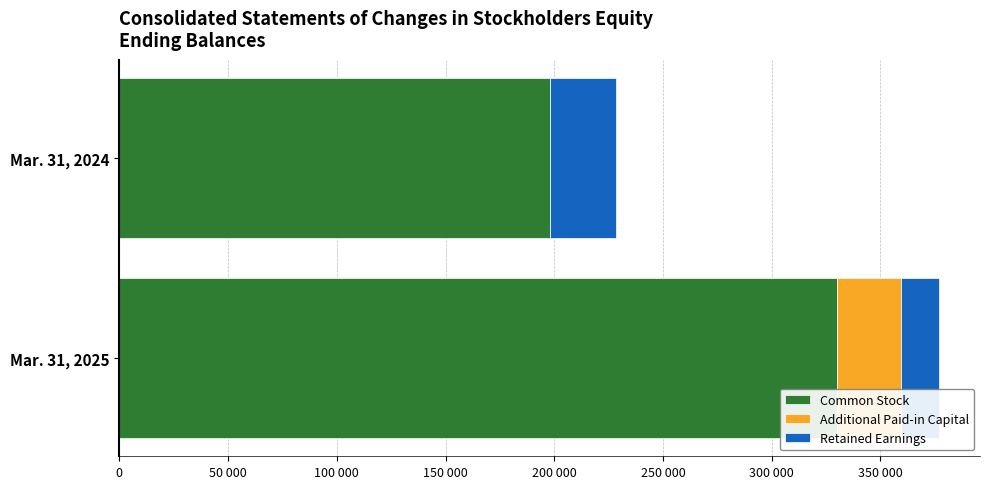

Reading right to left, transcribe all the data shown in this chart.

Common Stock: 50 000=329920	0=198004
Additional Paid-in Capital: 50 000=29687	0=252
Retained Earnings: 50 000=17338	0=30264